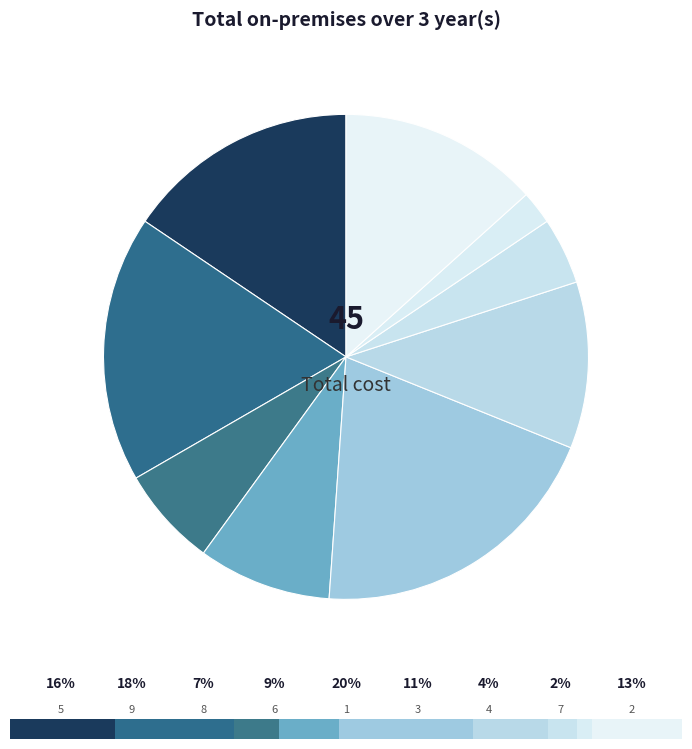

What portion of the pie excludes 3?

88.9%